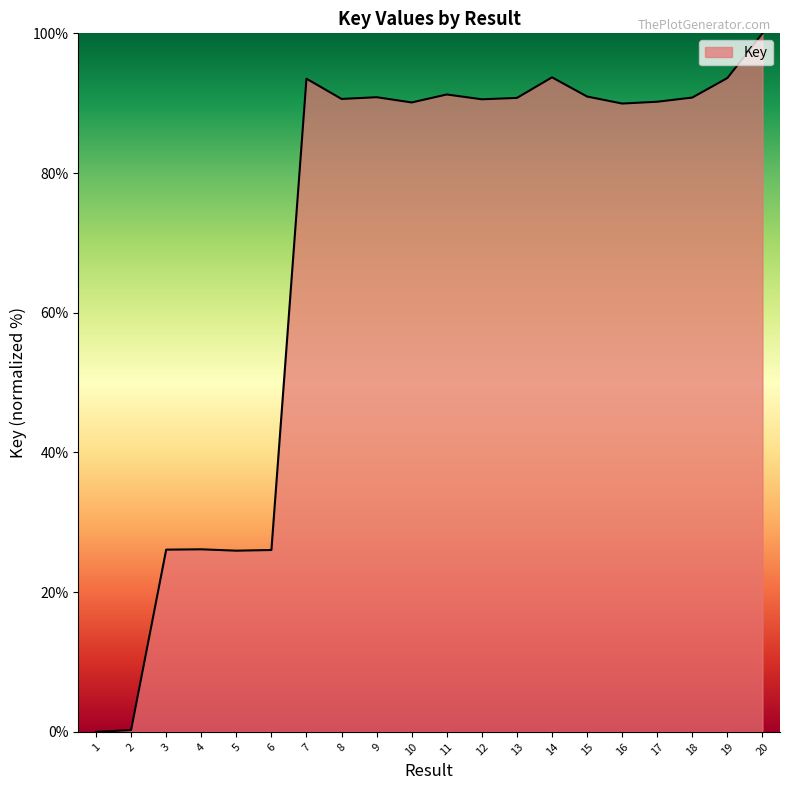

What is the maximum value shown in the chart?

100.0